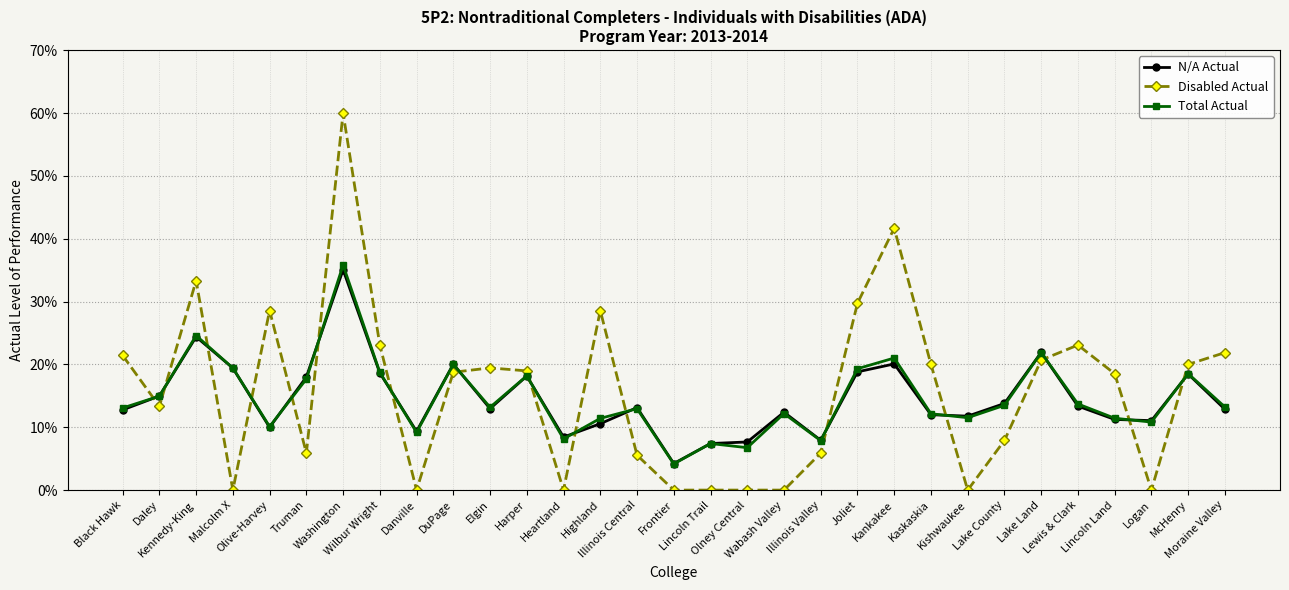

Where is the first local minimum for N/A Actual?

Olive-Harvey